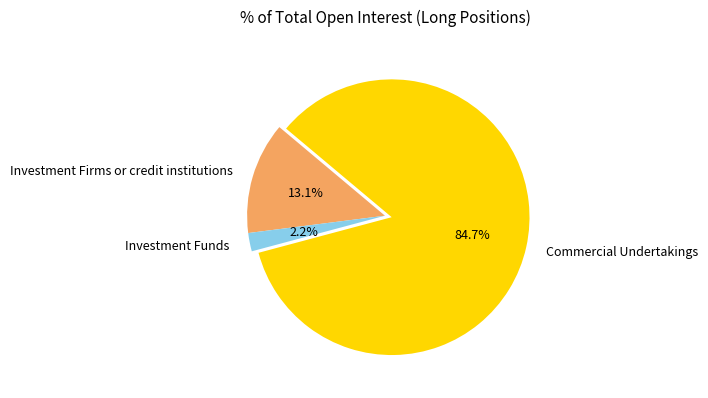

Between Investment Funds and Investment Firms or credit institutions, which is larger?

Investment Firms or credit institutions